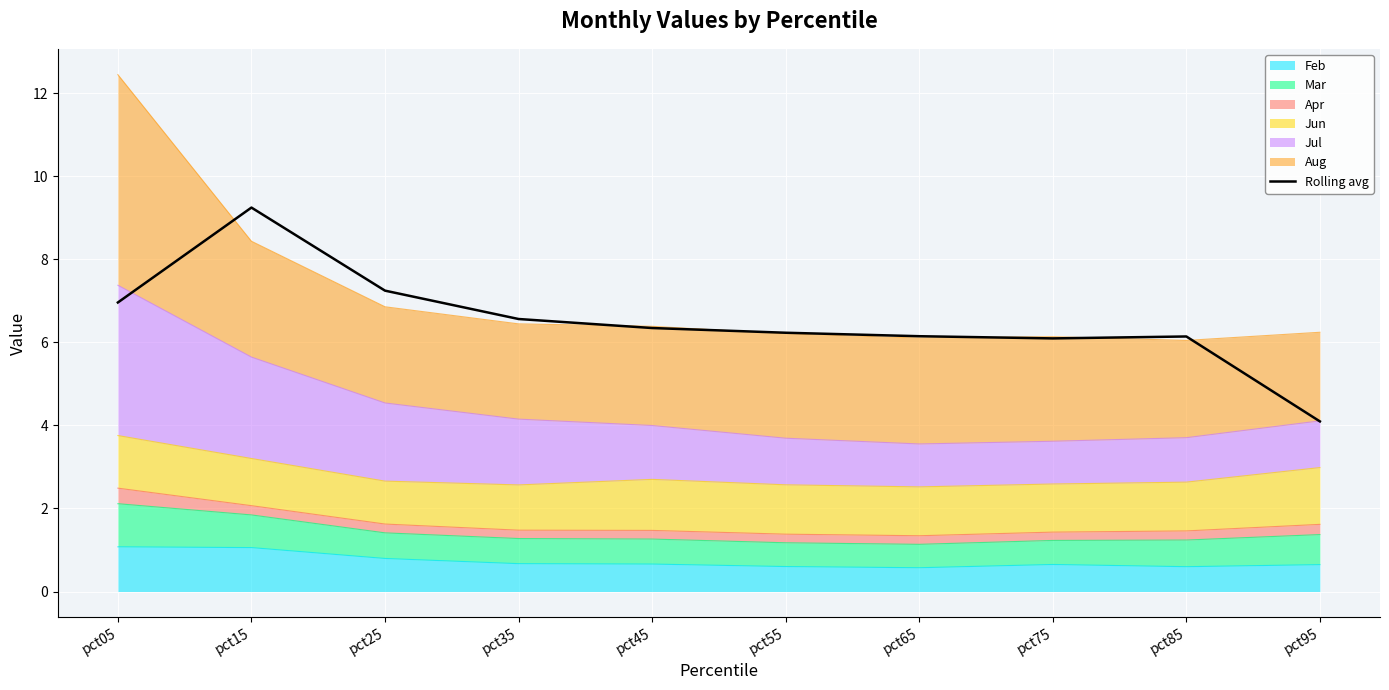

Count the number of categories in the chart.

10